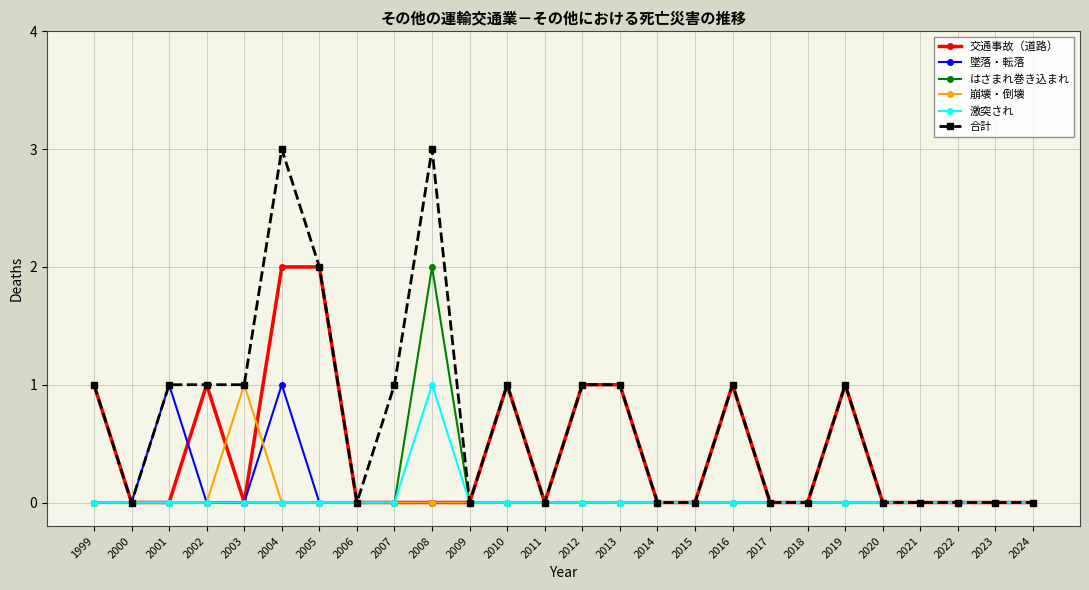

The value of 崩壊・倒壊 at 2015 is 0. True or false?

True